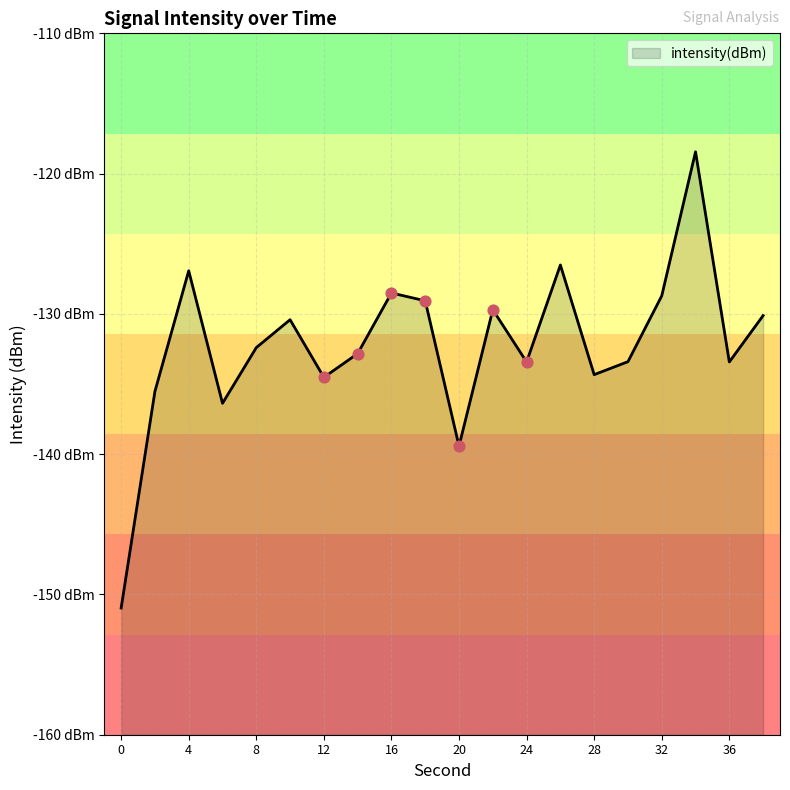

Between 24 and 28, which is larger?

24